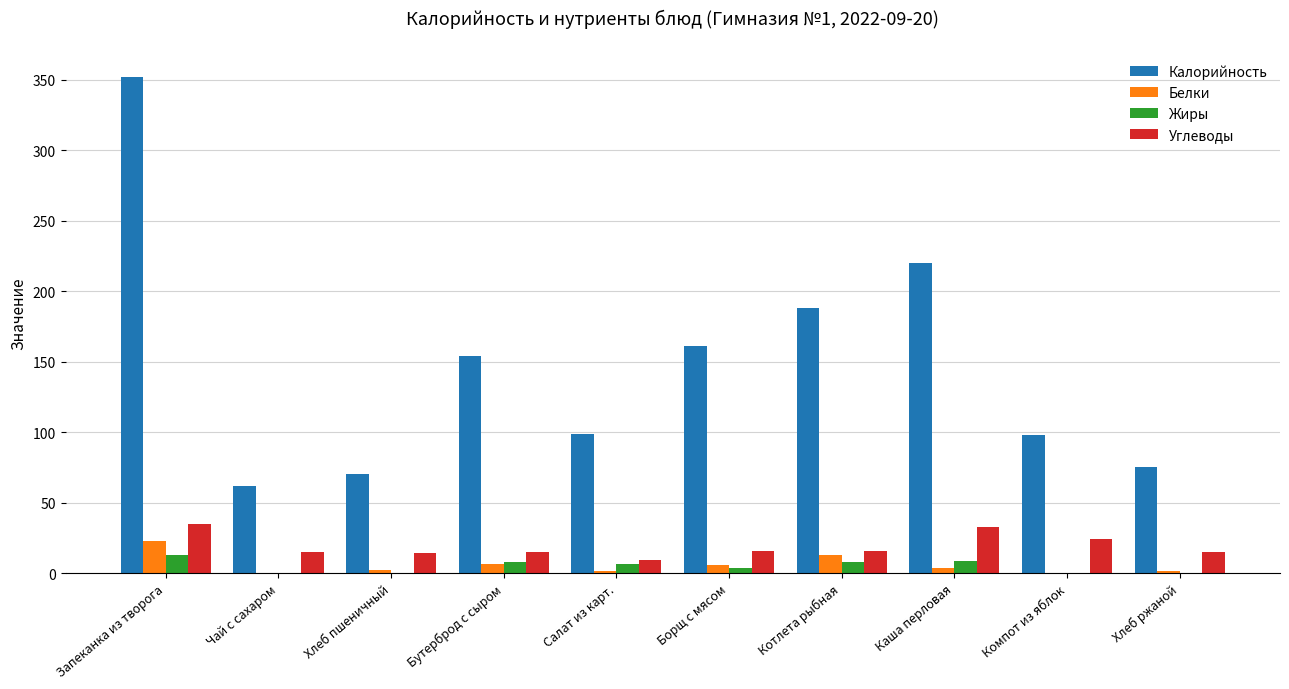

True or false: Углеводы has a value of 16.0 at Котлета рыбная.

True